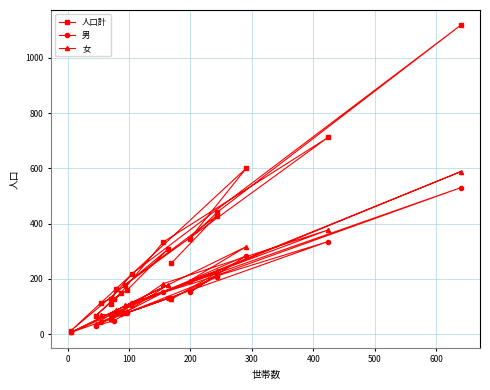

What is the average value of the 男 series?

139